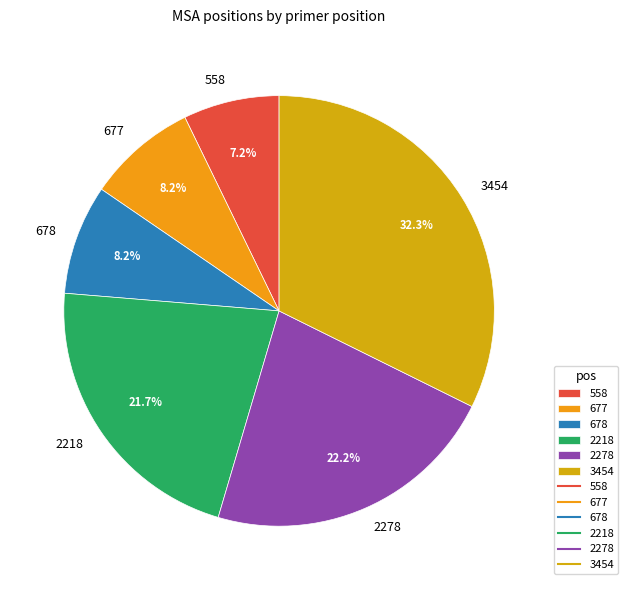

Between 2218 and 3454, which is larger?

3454